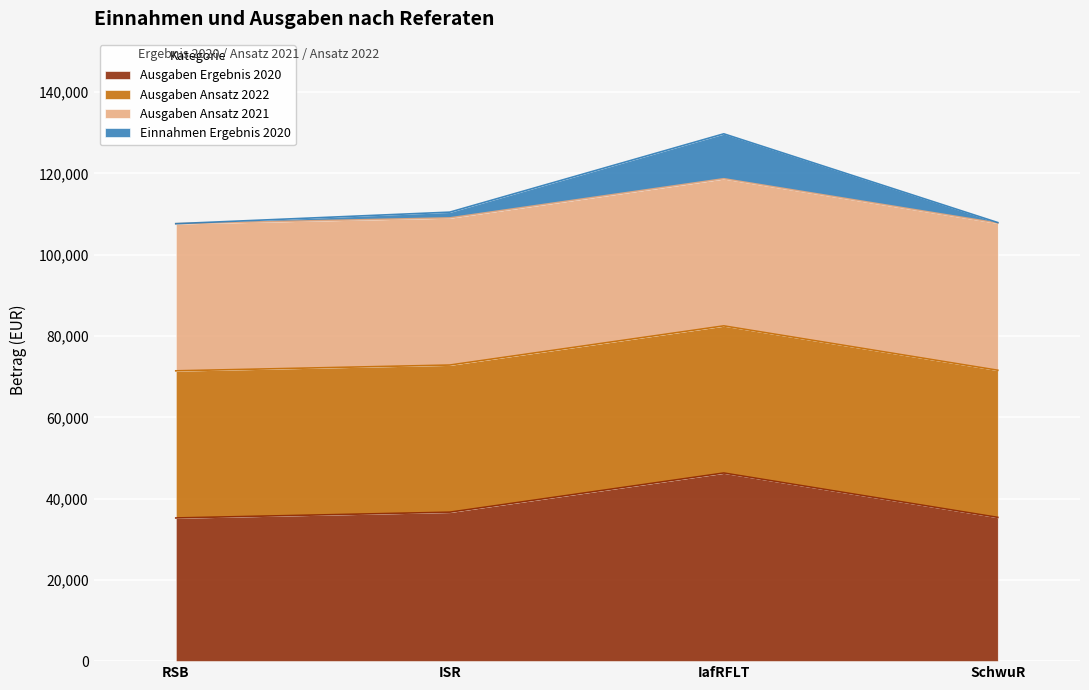

True or false: Einnahmen Ergebnis 2020 and Ausgaben Ergebnis 2020 intersect in this chart.

False